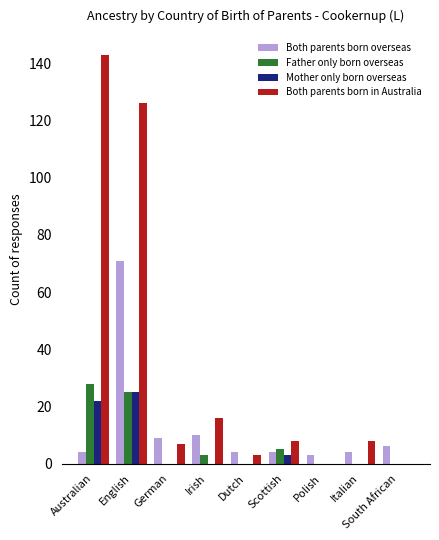

What is the sum of the Both parents born in Australia values at Polish and Irish?

16